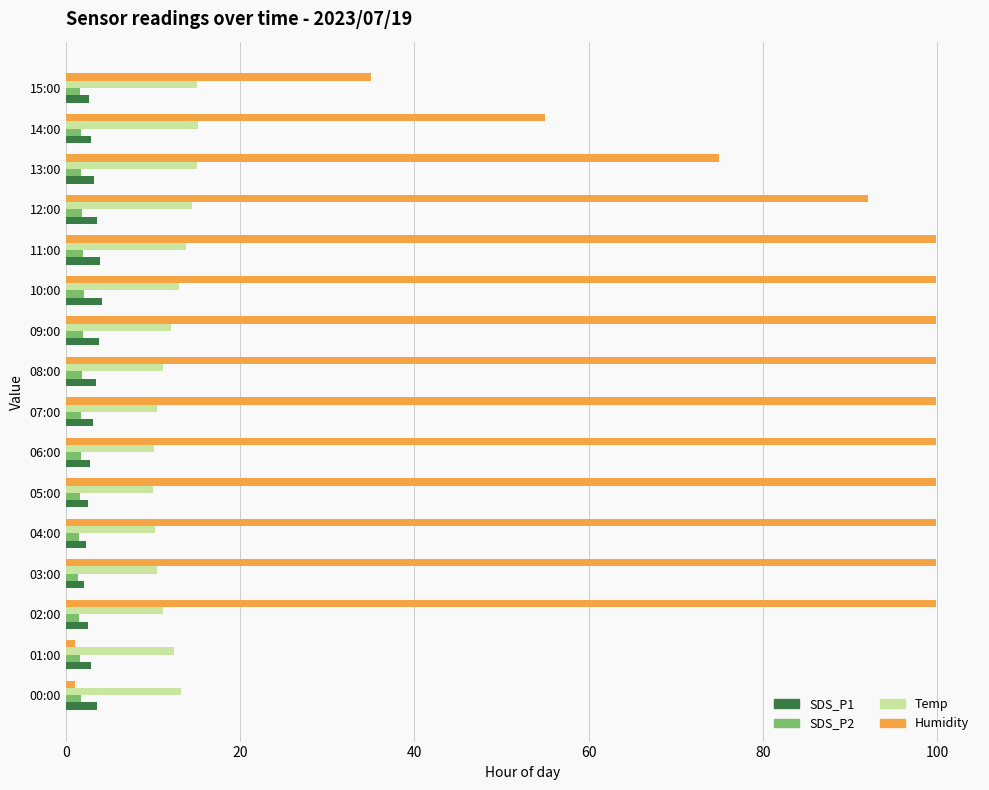

The Temp series shows 5.4 at 09:00. True or false?

False